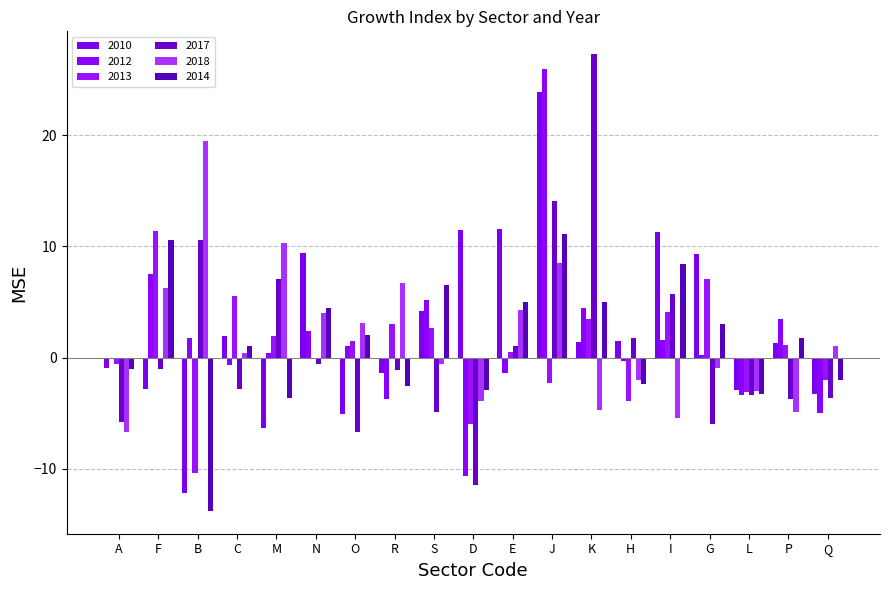

The 2010 series shows 1.9 at S. True or false?

False